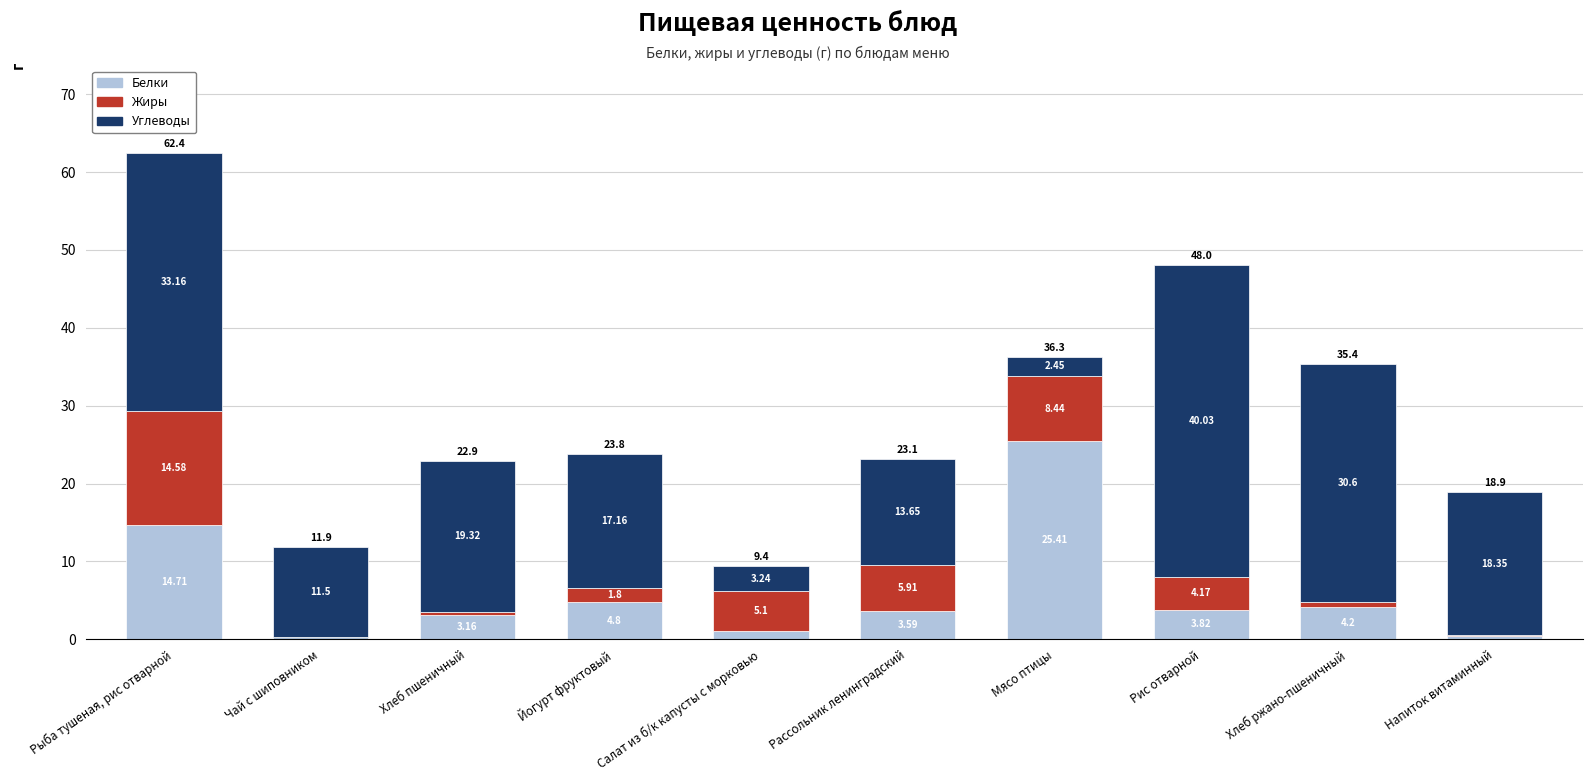

At which category is the sum across all series the highest?

Рыба тушеная, рис отварной